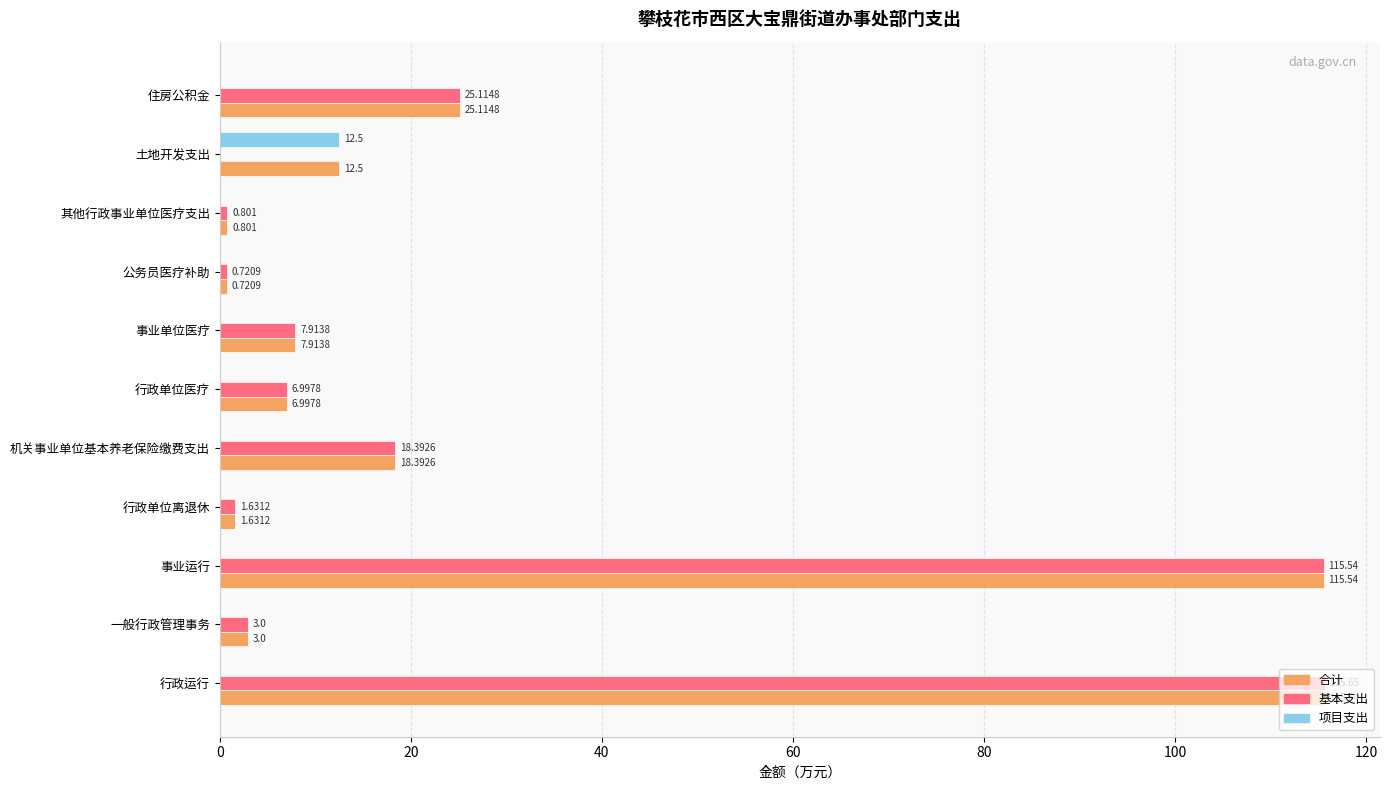

At which label is 基本支出 closest to 57?

住房公积金